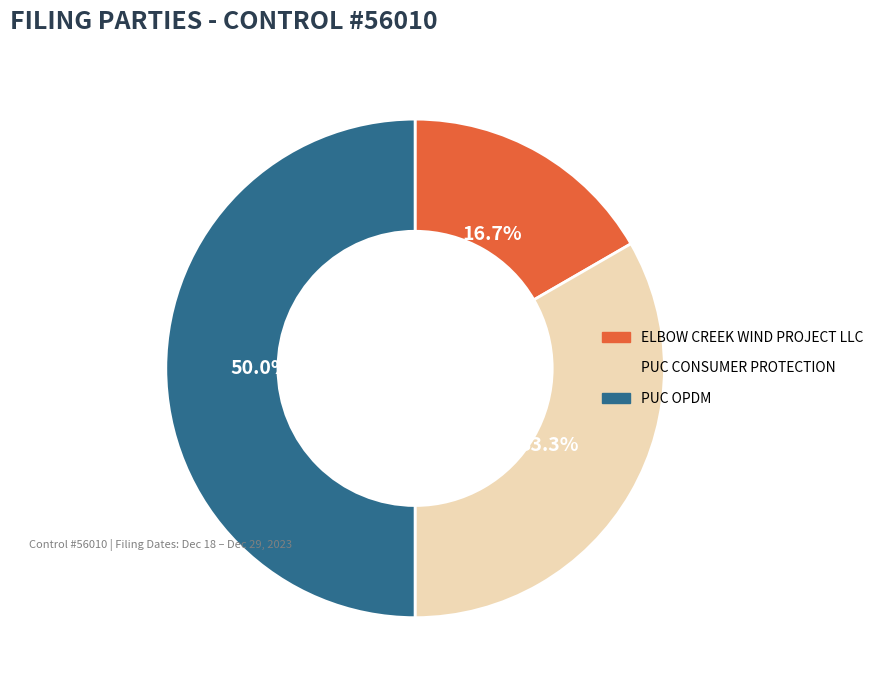

What percentage is the ELBOW CREEK WIND PROJECT LLC slice, to the nearest percent?

17%